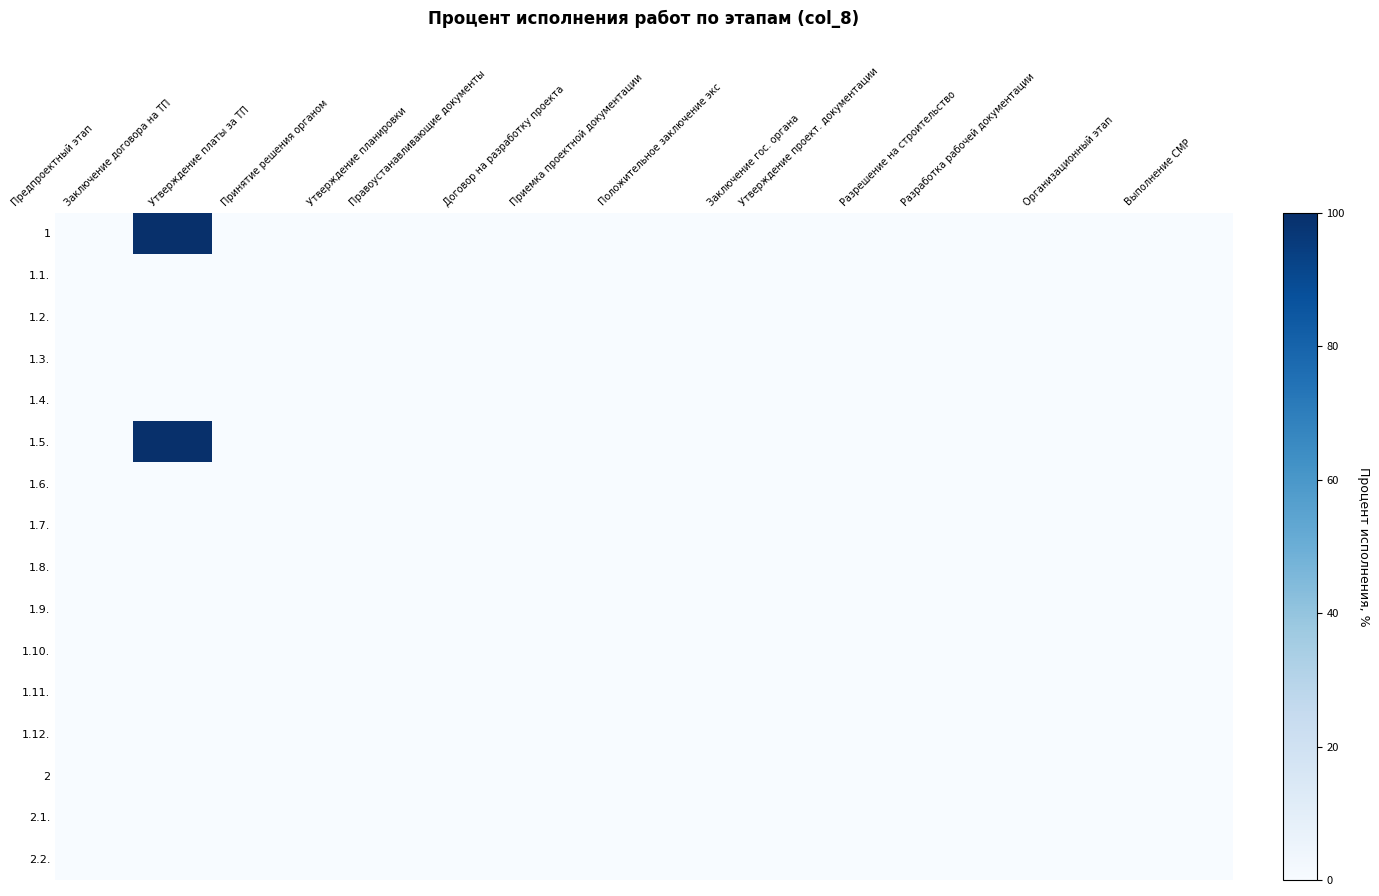

At which category is the sum across all series the highest?

Заключение договора на ТП